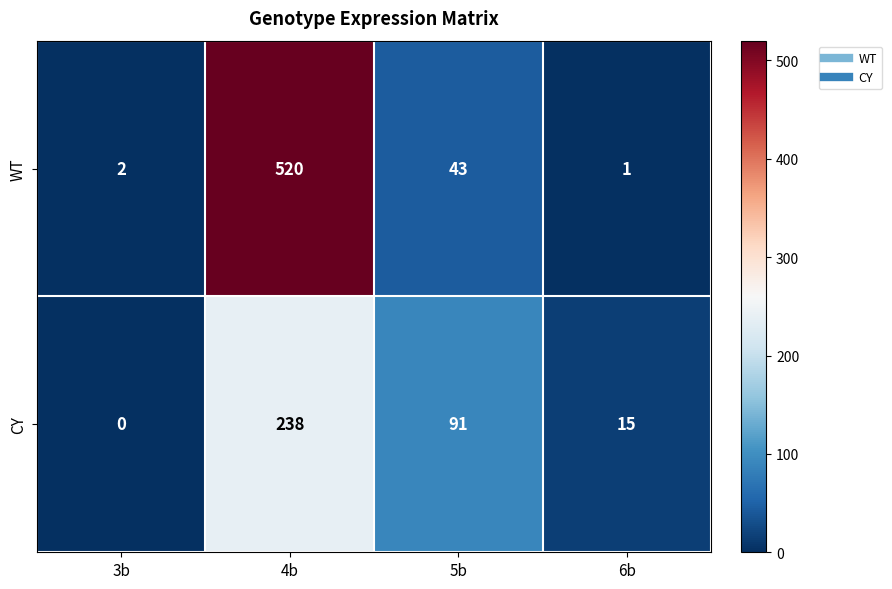

True or false: WT has a value of 43 at 5b.

True